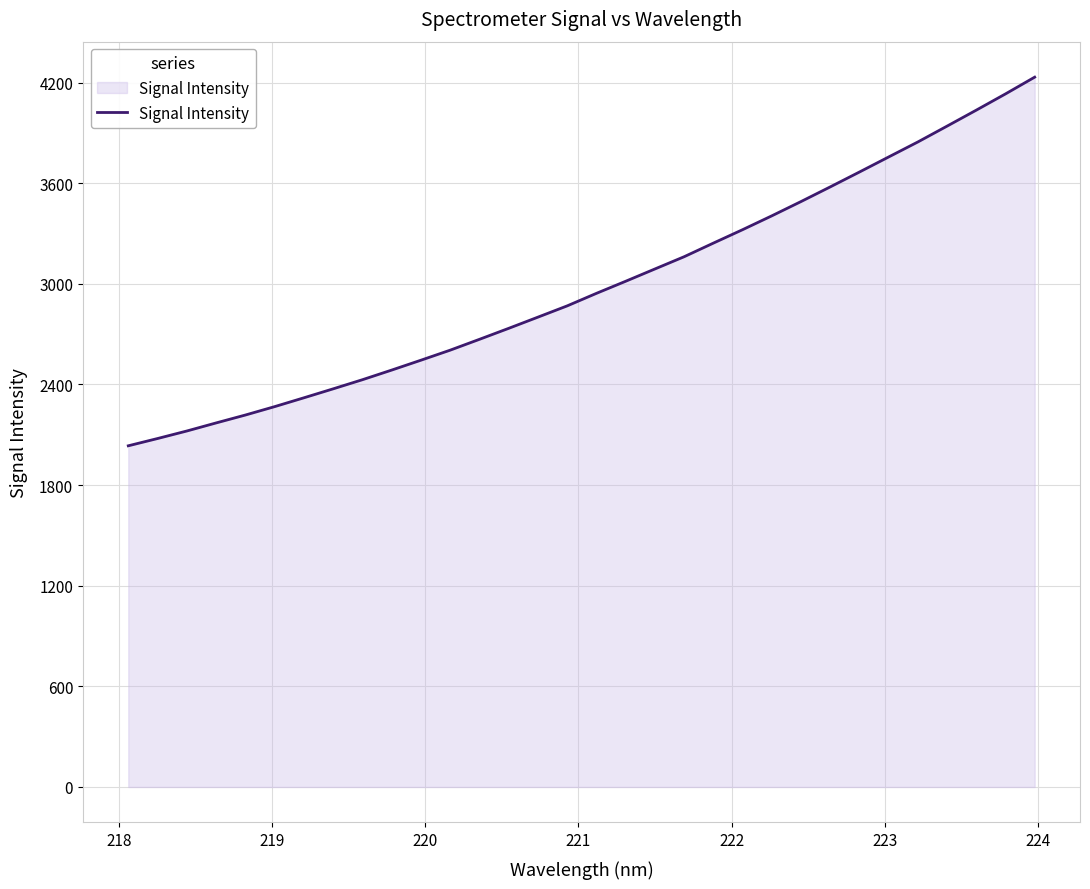

What is the difference between the maximum and minimum values?

2198.0